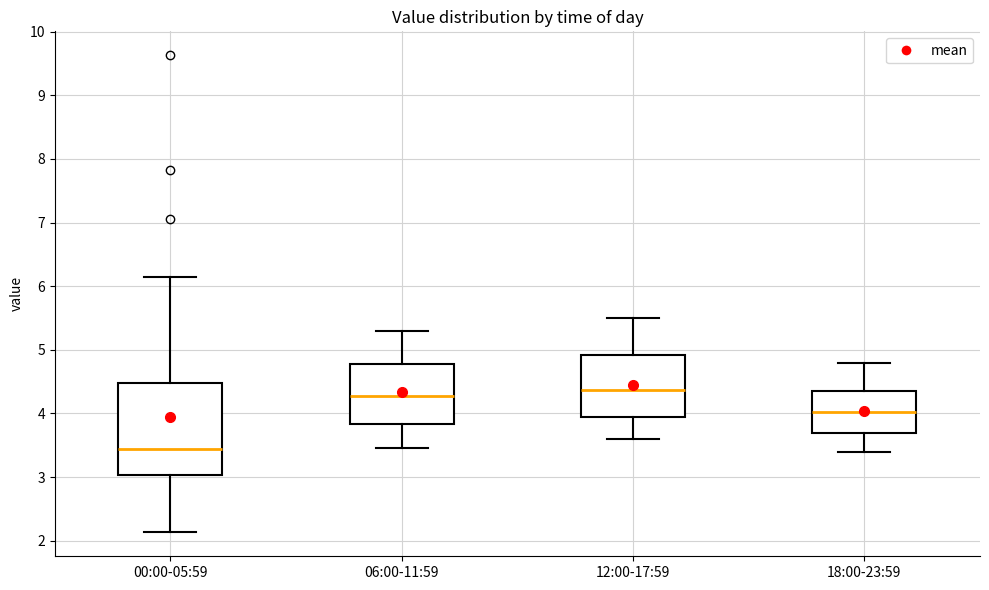

Where does the median line of the box for 00:00-05:59 sit on the y-axis? The values are not printed on the chart, so give them approximately, as read against the axis.

3.4